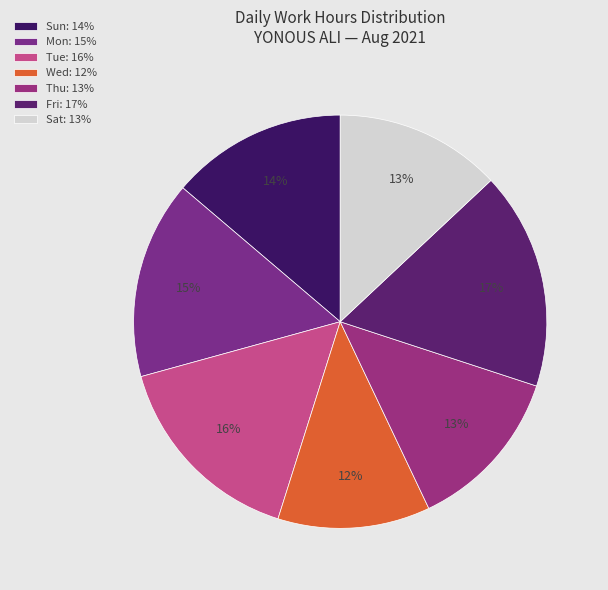

How many segments does this pie chart have?

7